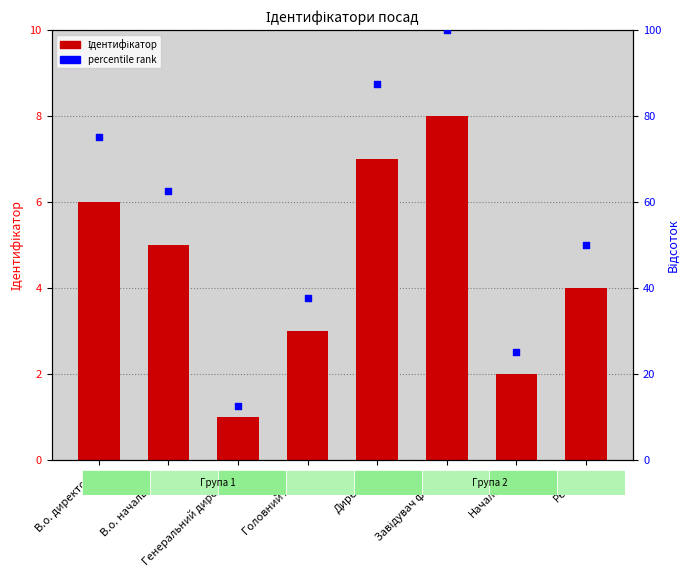

Which series has the largest total across all categories?

percentile rank